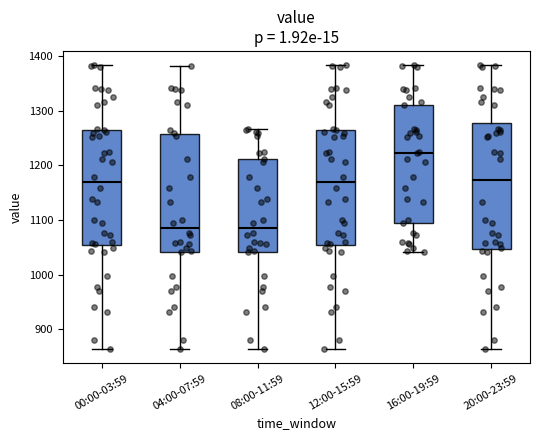

Which box's median line is the highest?

16:00-19:59